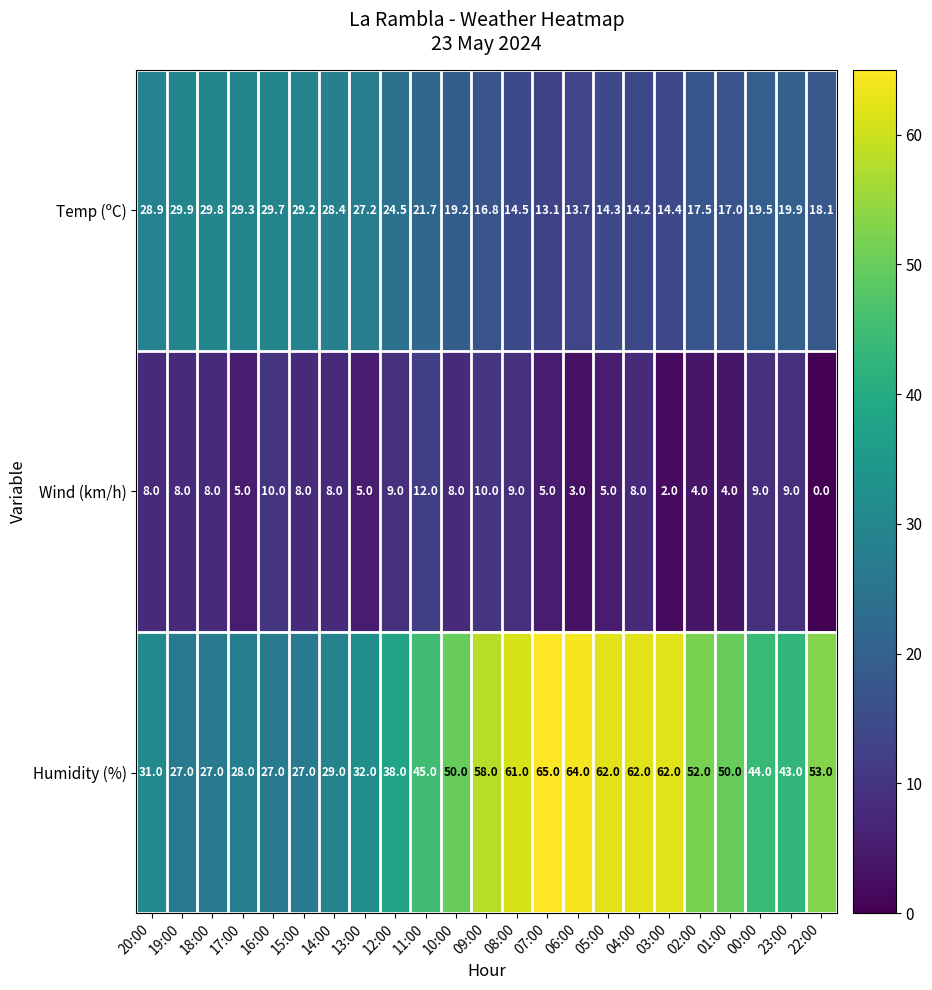

The Wind (km/h) series shows 3.3 at 11:00. True or false?

False